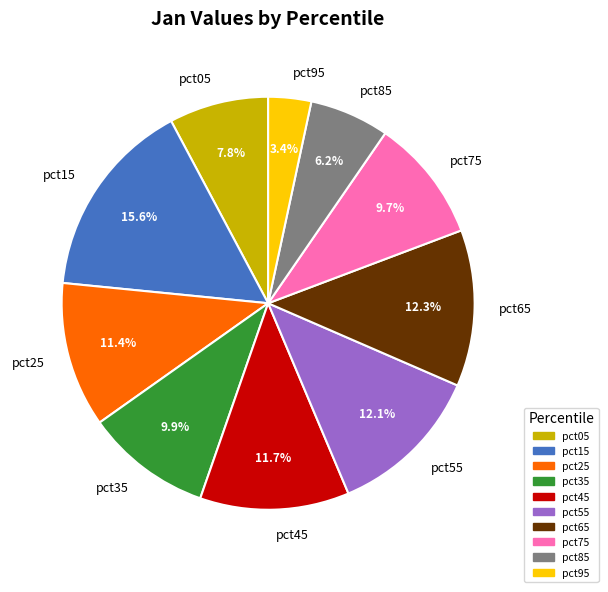

The pct05 slice represents 15% of the pie. True or false?

False